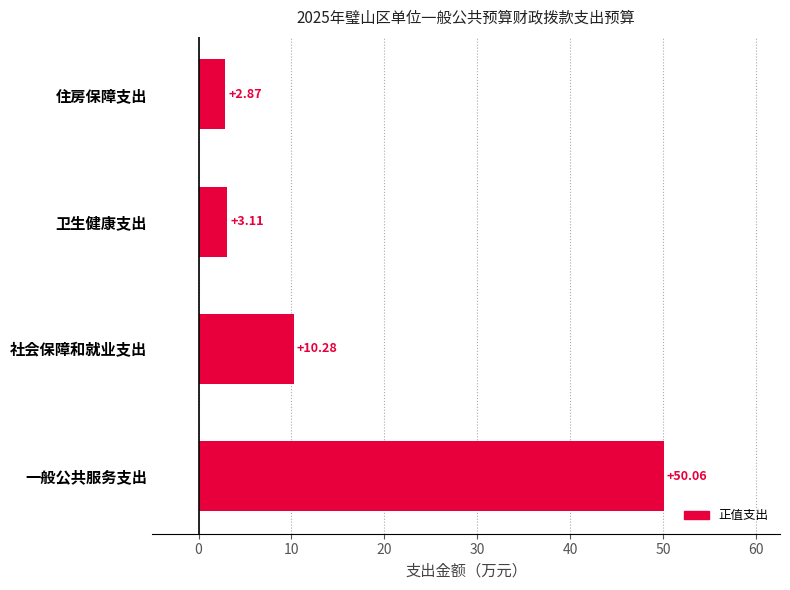

Where is the data nearest to the value 26?

社会保障和就业支出